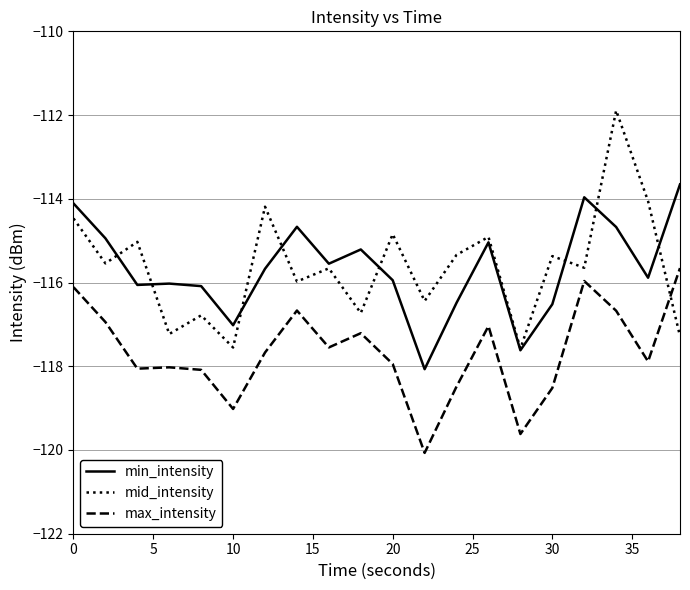

List the series in order of their peak value, lowest first.

max_intensity, min_intensity, mid_intensity